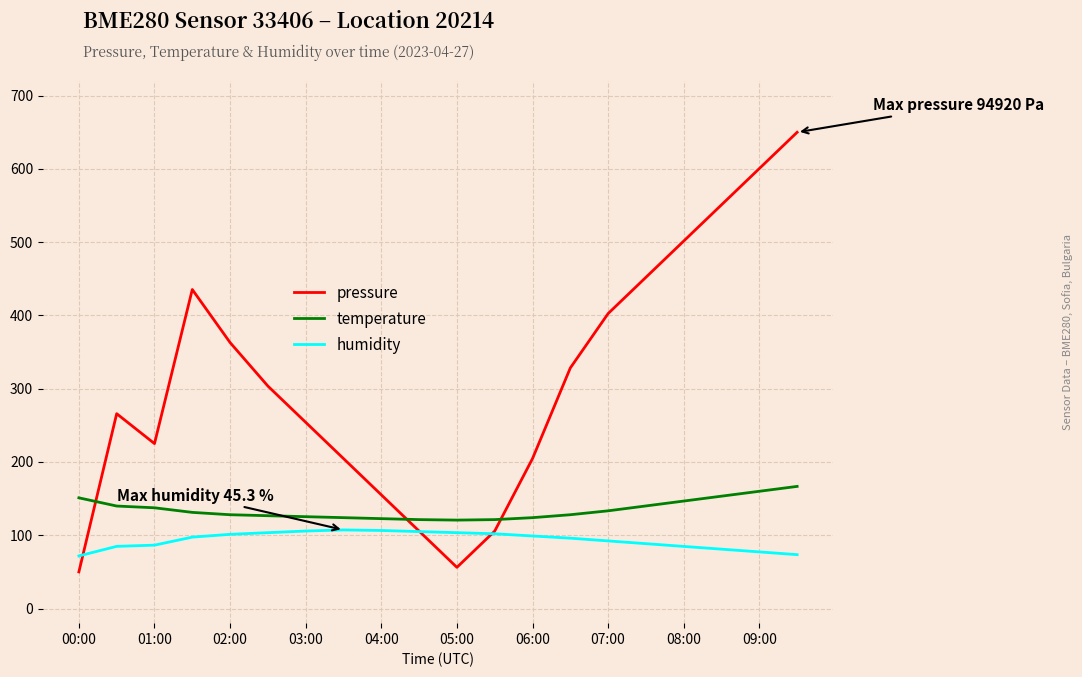

What is the minimum value for humidity?

71.8